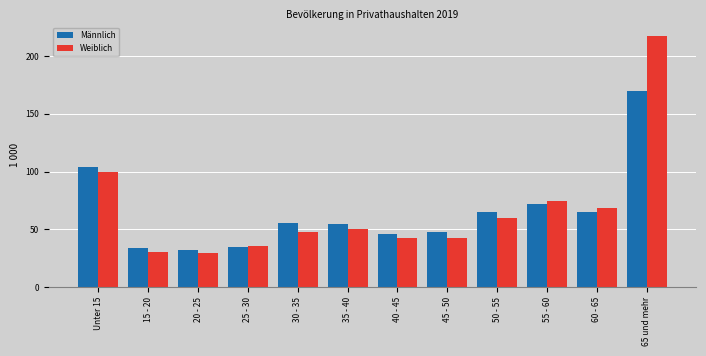

Are the bars horizontal?

No